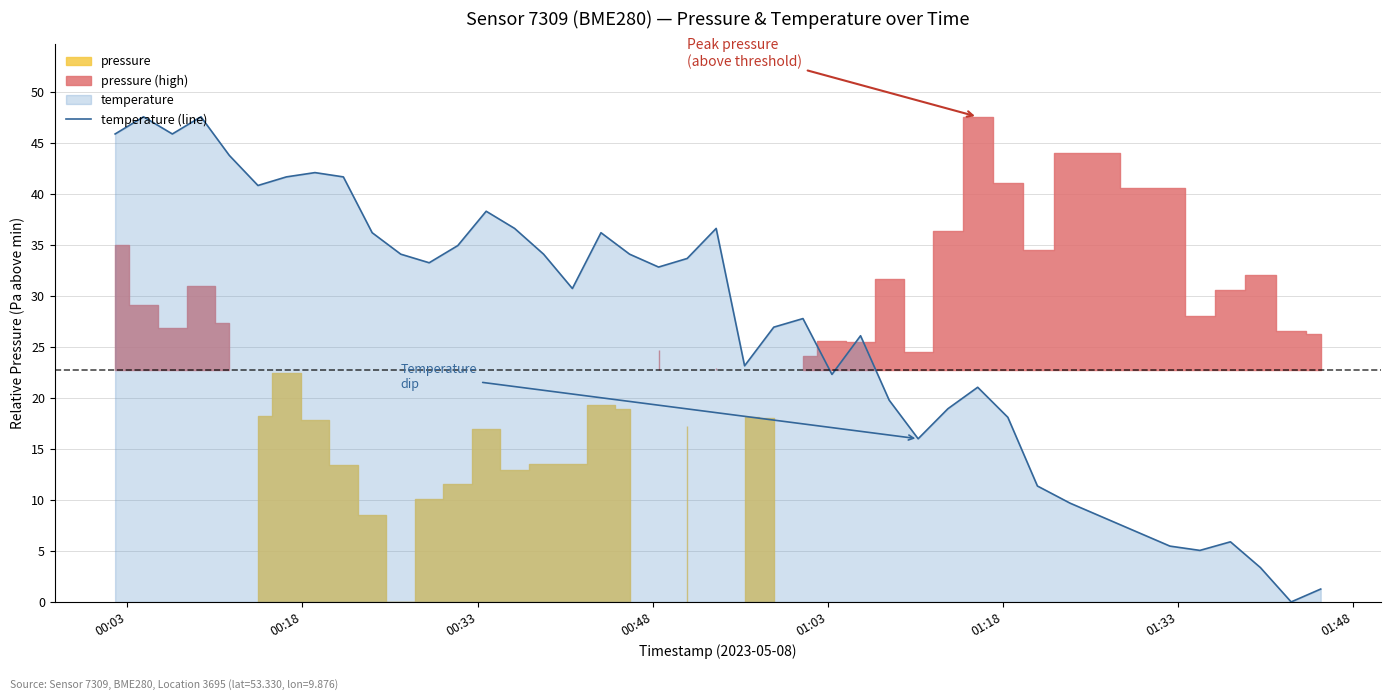

What is the maximum value for temperature (line)?

47.6